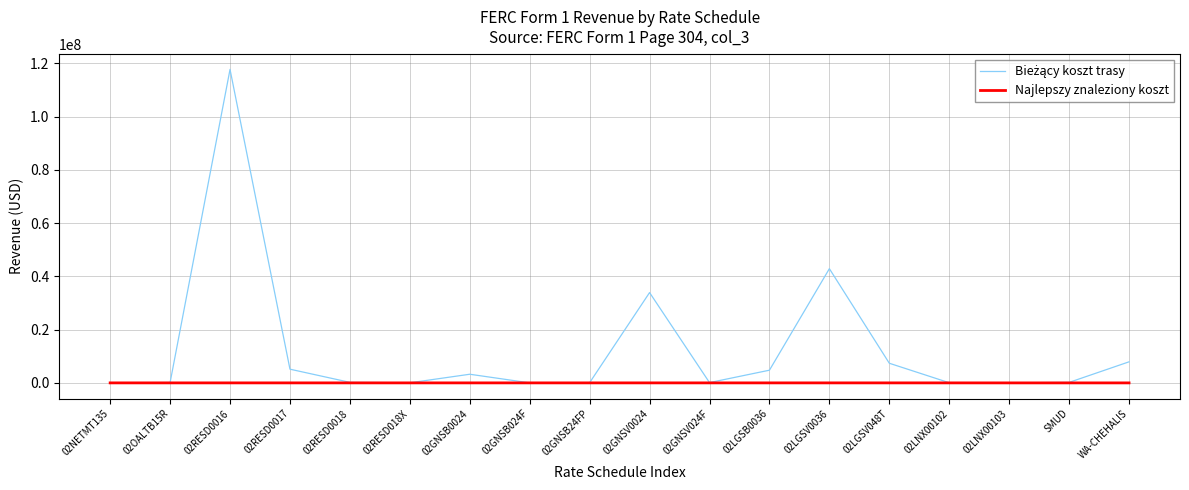

What is the greatest value displayed?

117731011